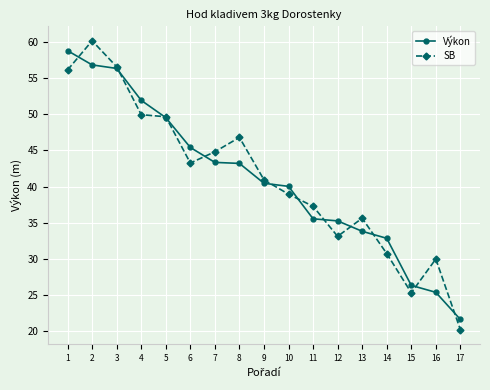

Is this an area chart (filled region under the line)?

No